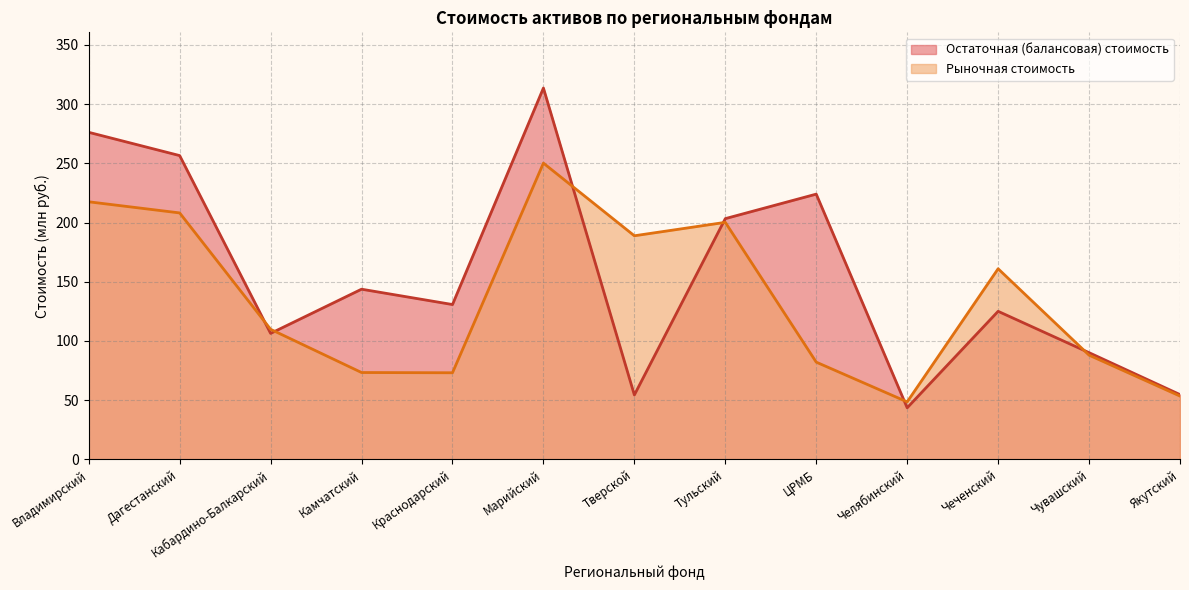

Is the value of Остаточная (балансовая) стоимость at Владимирский greater than the value of Рыночная стоимость at Якутский?

Yes